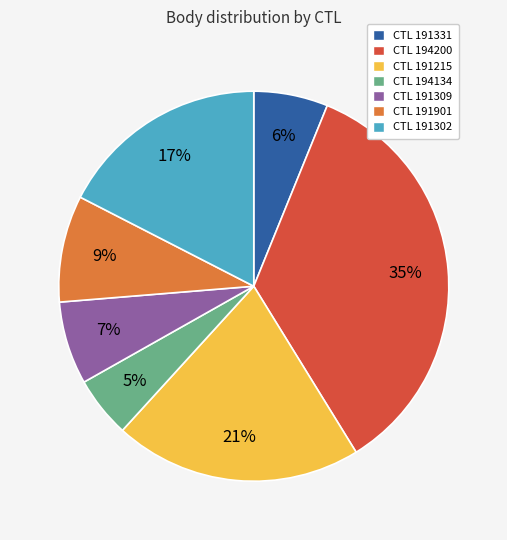

Between CTL 191309 and CTL 194134, which is larger?

CTL 191309